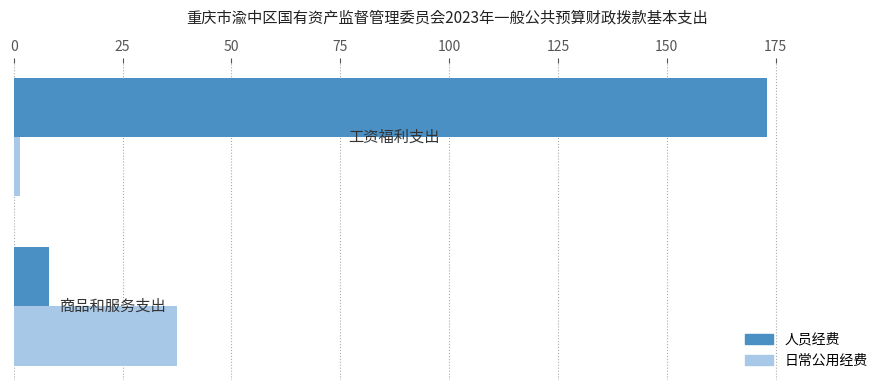

What is the sum of all 人员经费 values?

181.2